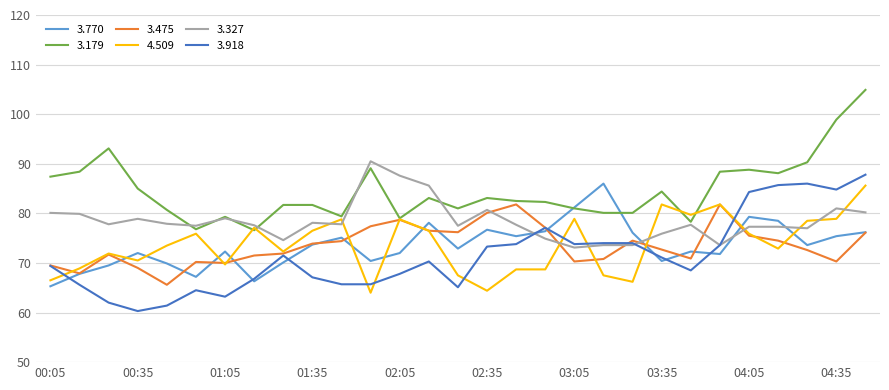

What is the smallest value displayed?

60.3